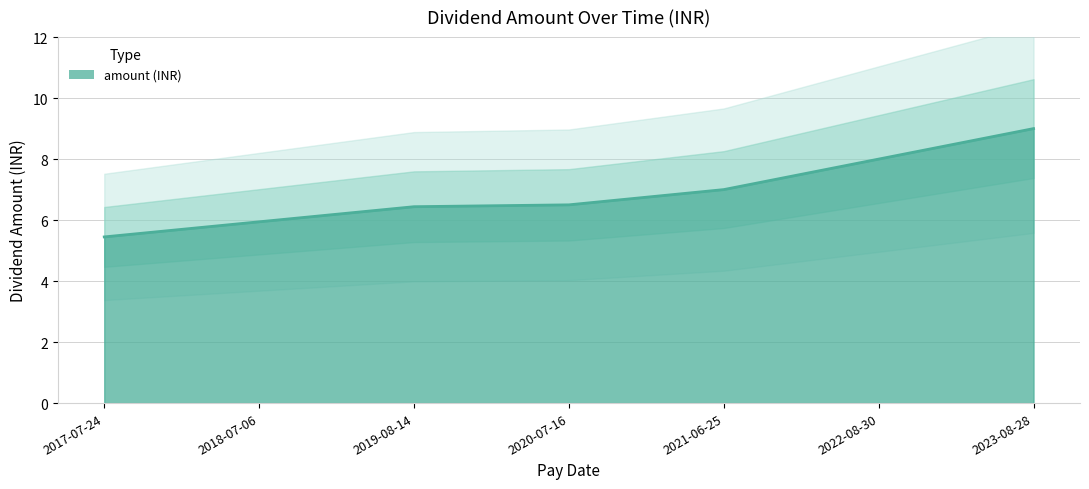

What is the minimum value shown in the chart?

5.4